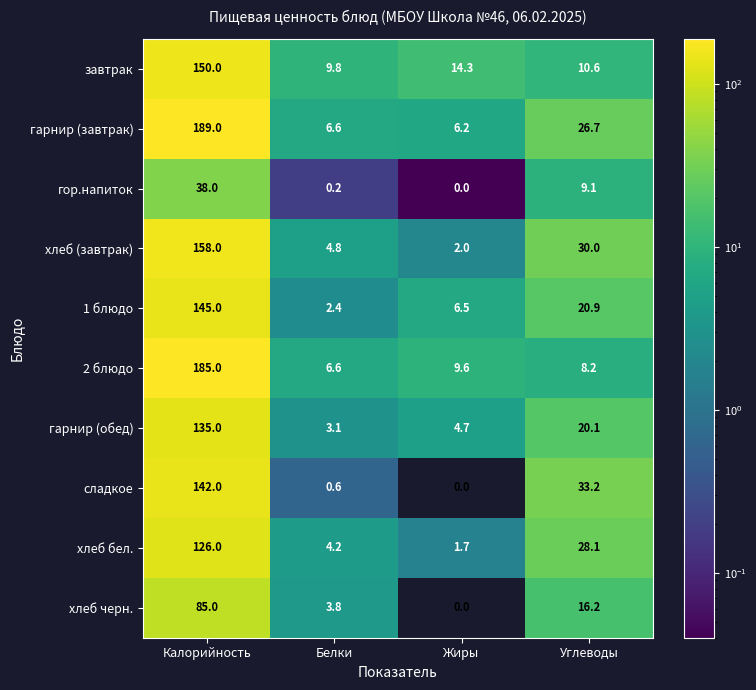

Which series has the largest range (max minus min)?

гарнир (завтрак)